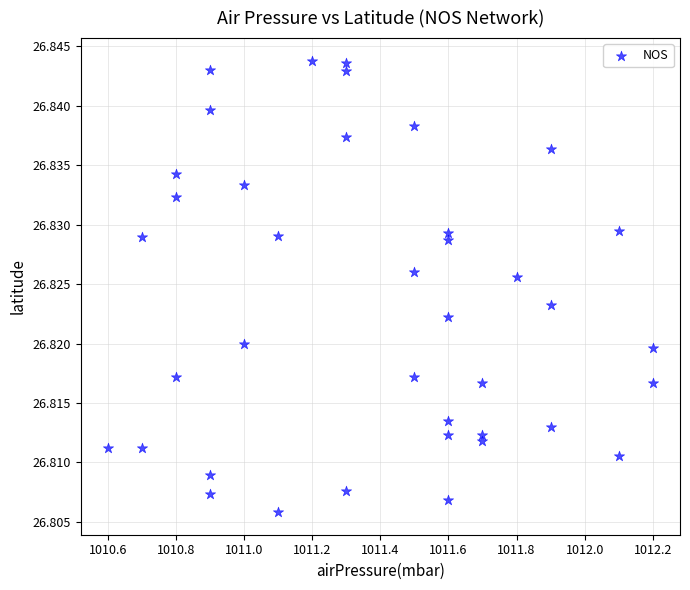

What is the range of X values (max minus min)?

1.6